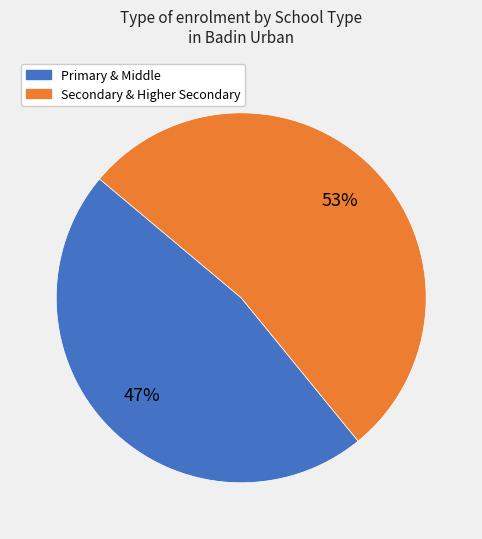

Does any single category account for the majority?

Yes